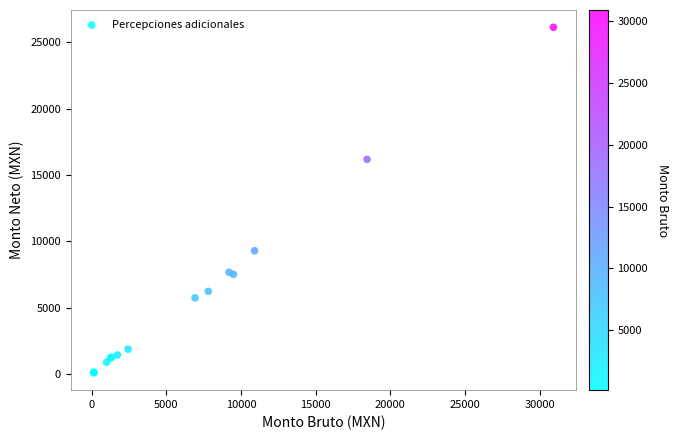

What Y value in the scatter plot is closest to 13116?

16181.6